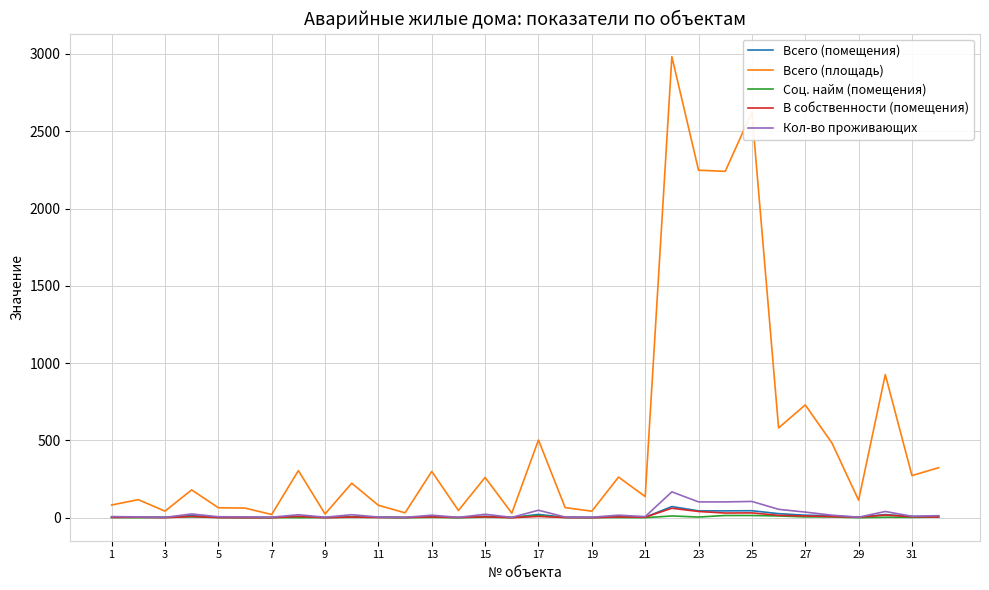

How many lines are shown in the chart?

5